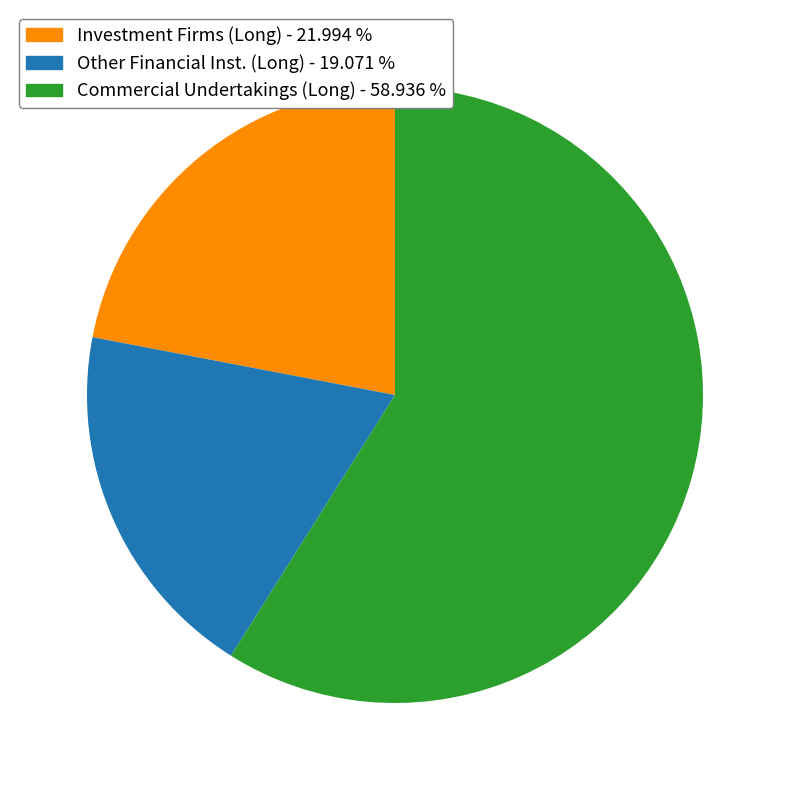

How many segments does this pie chart have?

3